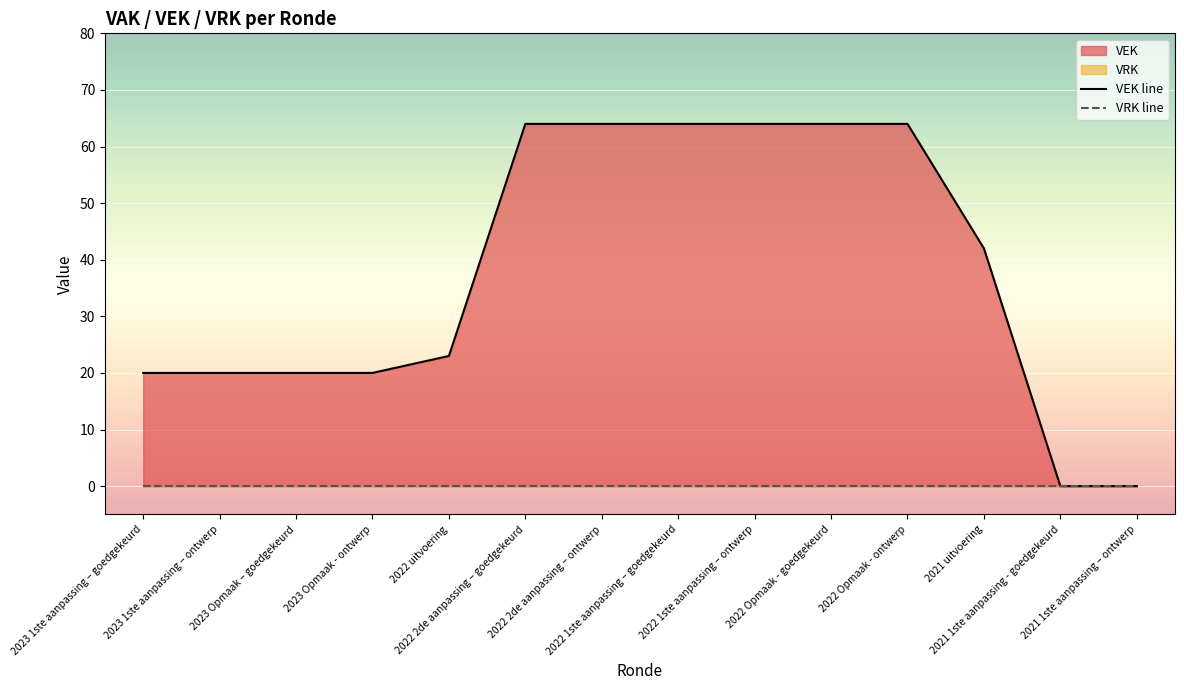

At which label does VRK line reach its peak?

2023 1ste aanpassing – goedgekeurd